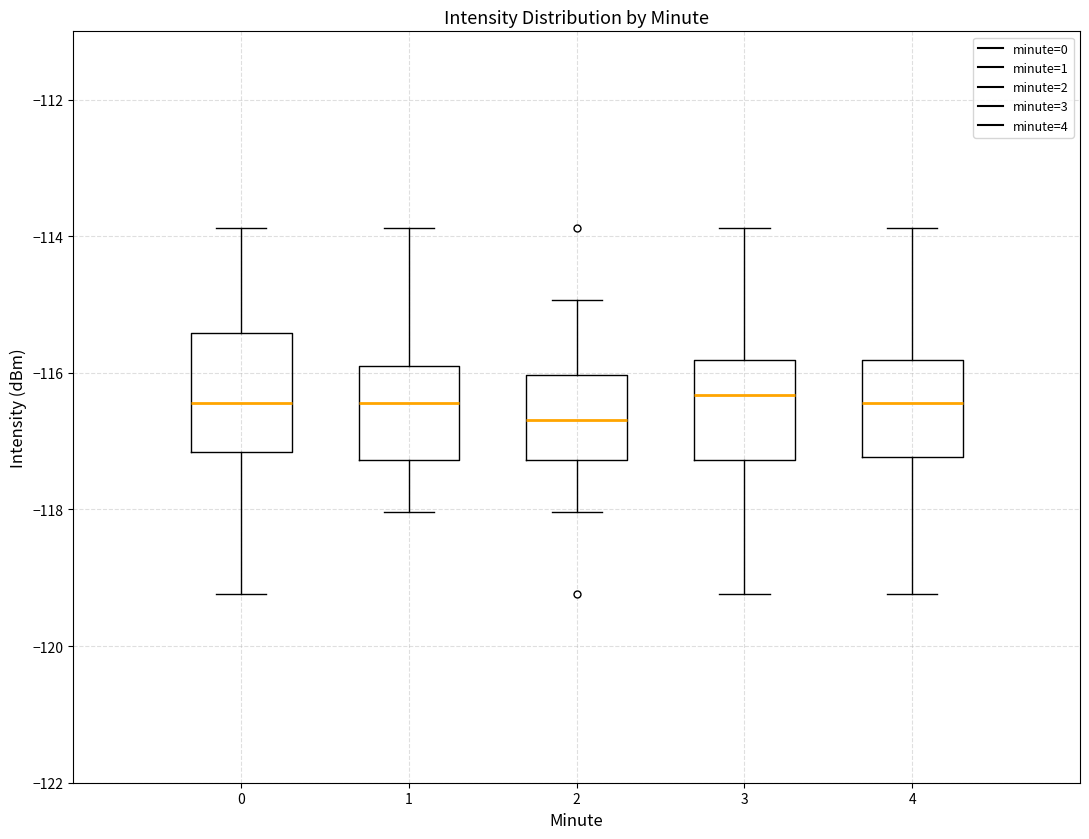

Where does the median line of the box at x = 1 sit on the y-axis? The values are not printed on the chart, so give them approximately, as read against the axis.

-116.4